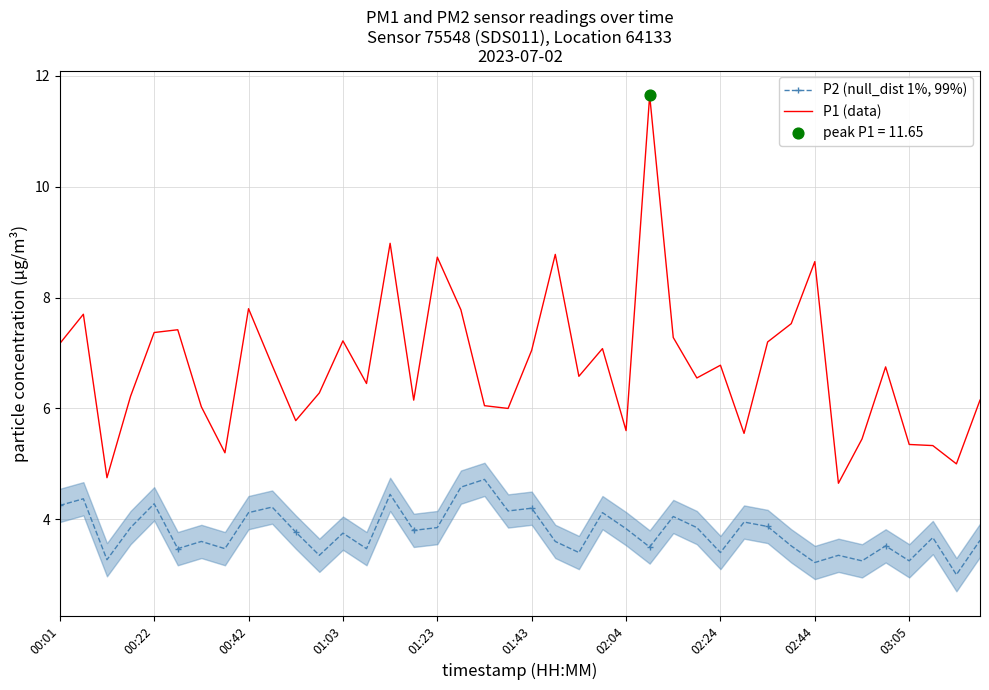

Which series has the largest total across all categories?

P1 (data)